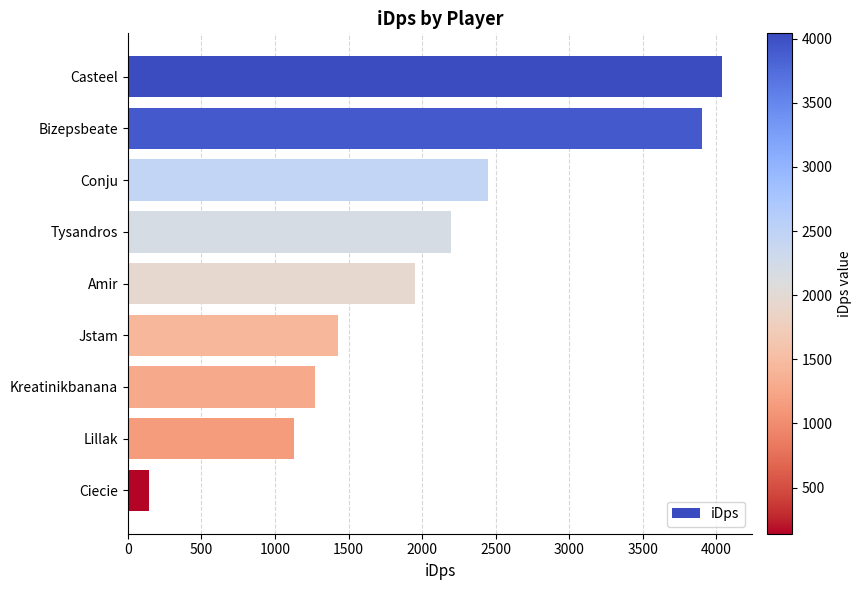

Is it true that the value at Amir is 2631.8?

False